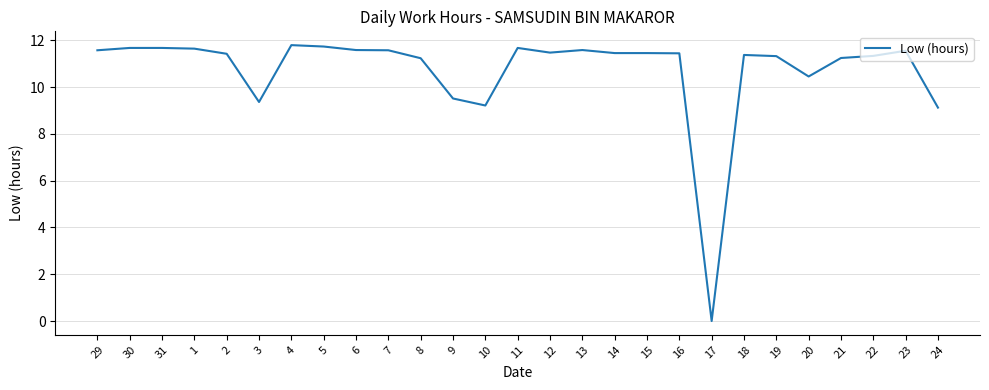

What position from the left is 14?

17